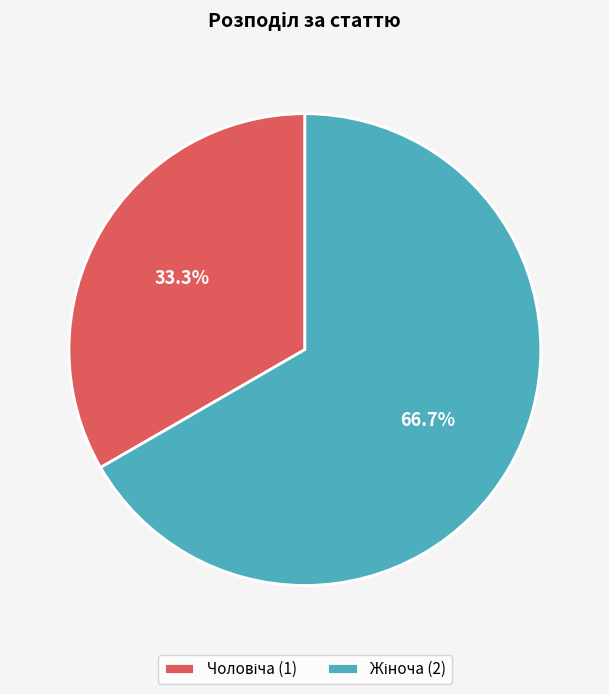

Does any single category account for the majority?

Yes